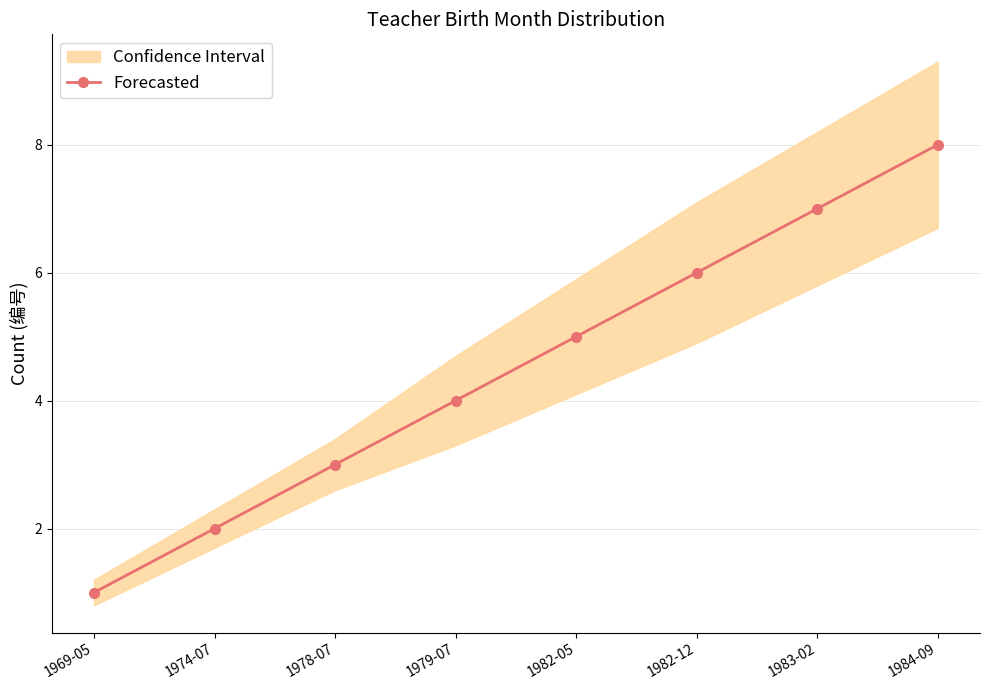

True or false: the data shows 0 at 1969-05.

False